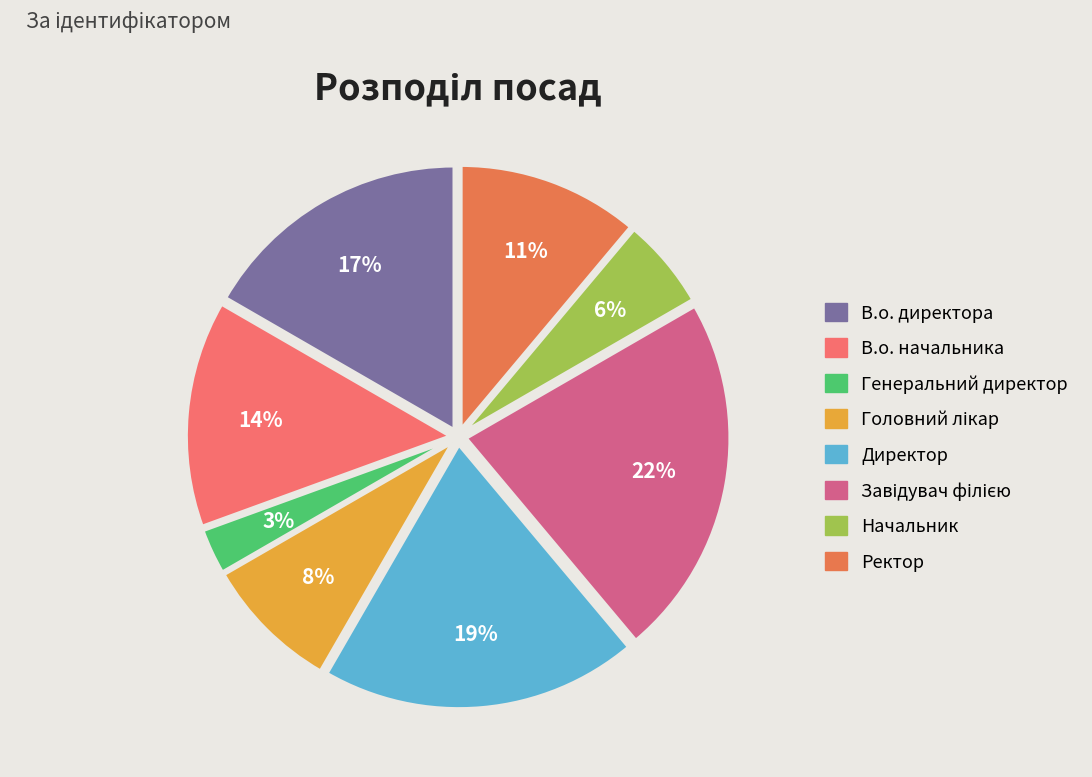

What portion of the pie excludes Ректор?

88.9%